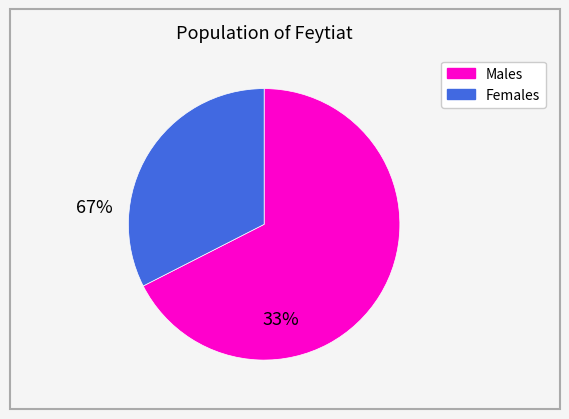

Is there any slice that represents more than half of the pie?

Yes